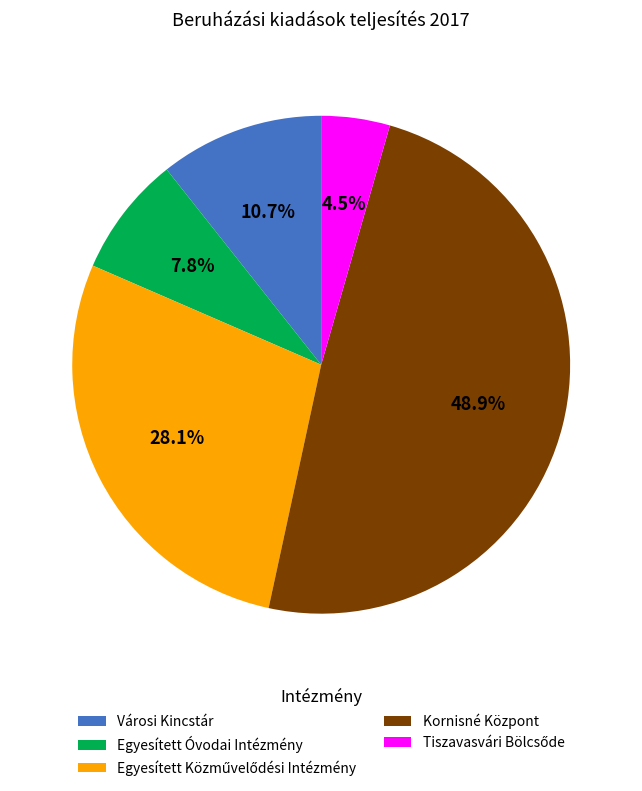

Combined, what portion of the pie is Városi Kincstár and Egyesített Óvodai Intézmény?

18.5%